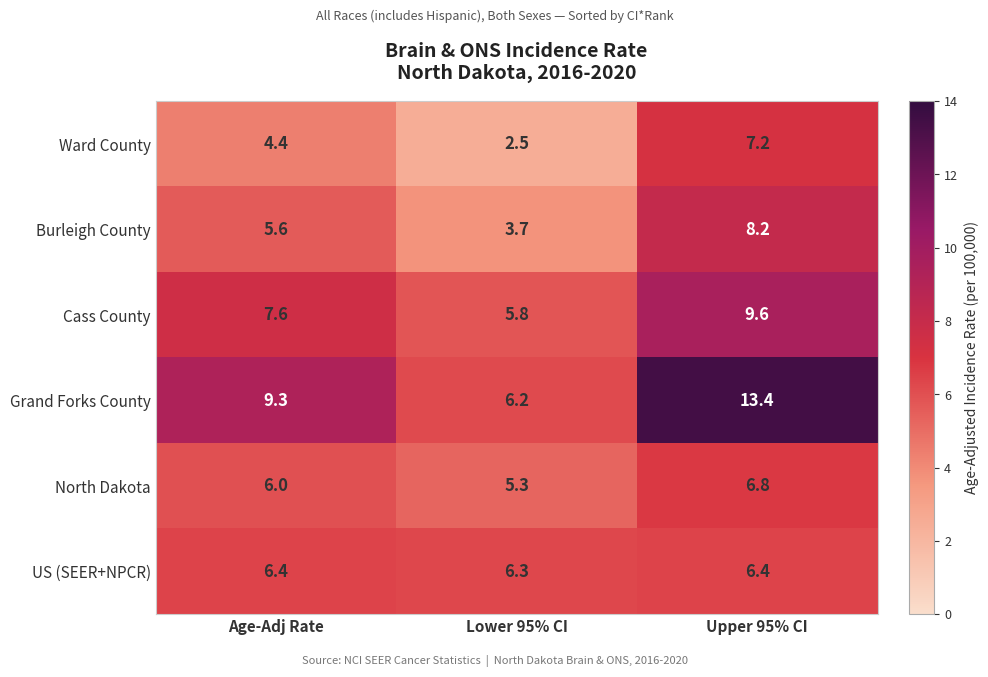

Rank the series at Lower 95% CI from lowest to highest value.

Ward County, Burleigh County, North Dakota, Cass County, Grand Forks County, US (SEER+NPCR)